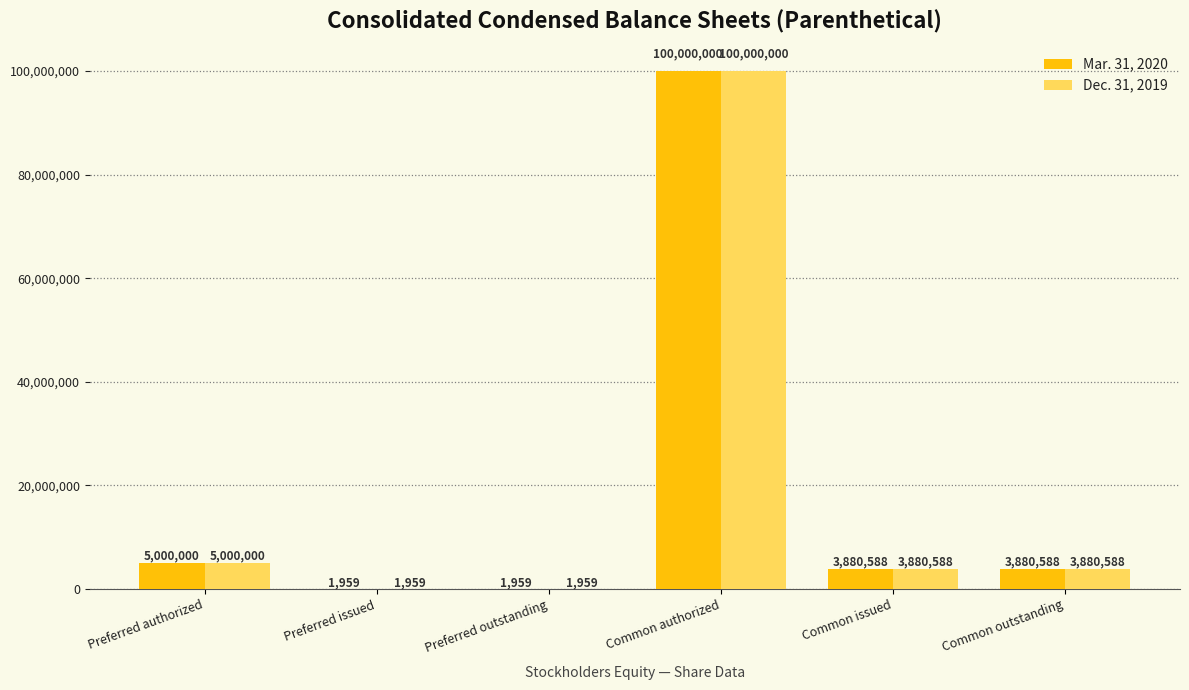

What are all the series names shown in the legend?

Mar. 31, 2020, Dec. 31, 2019